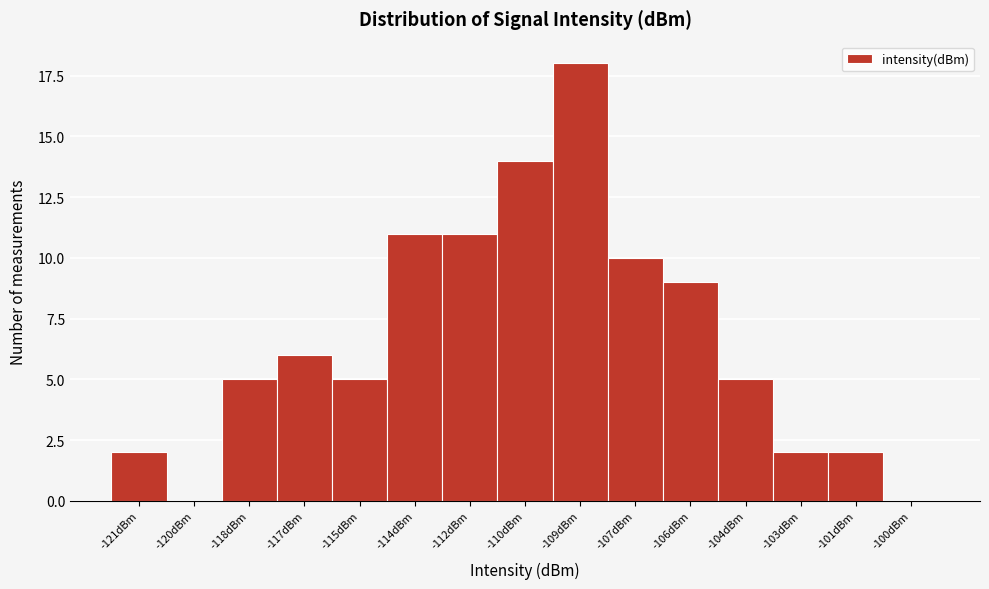

Reading left to right, list all the values displayed in this chart.

-121dBm=2	-120dBm=0	-118dBm=5	-117dBm=6	-115dBm=5	-114dBm=11	-112dBm=11	-110dBm=14	-109dBm=18	-107dBm=10	-106dBm=9	-104dBm=5	-103dBm=2	-101dBm=2	-100dBm=0